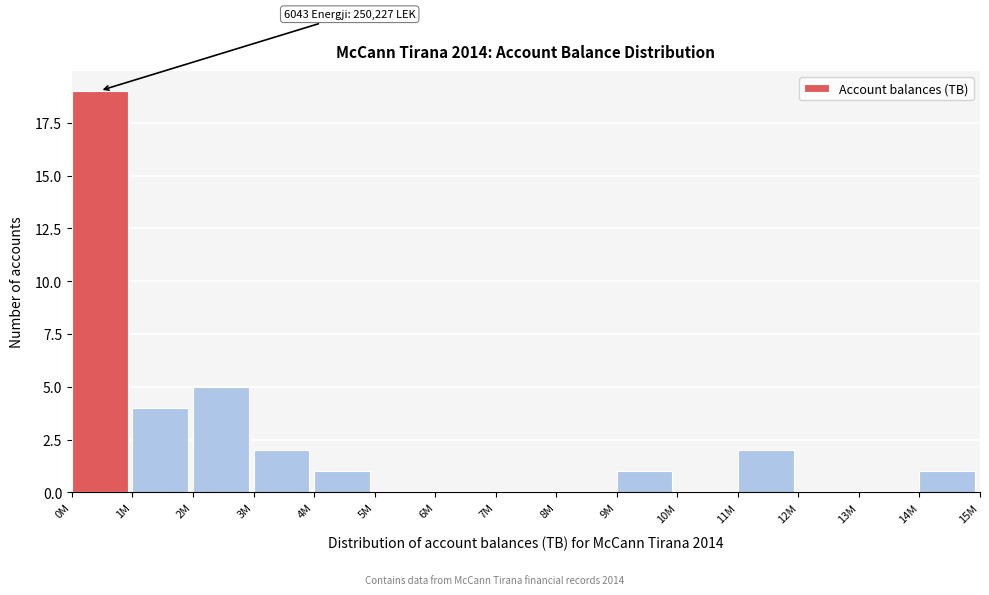

Reading left to right, list all the values displayed in this chart.

0M=19	1M=4	2M=5	3M=2	4M=1	5M=0	6M=0	7M=0	8M=0	9M=1	10M=0	11M=2	12M=0	13M=0	14M=1